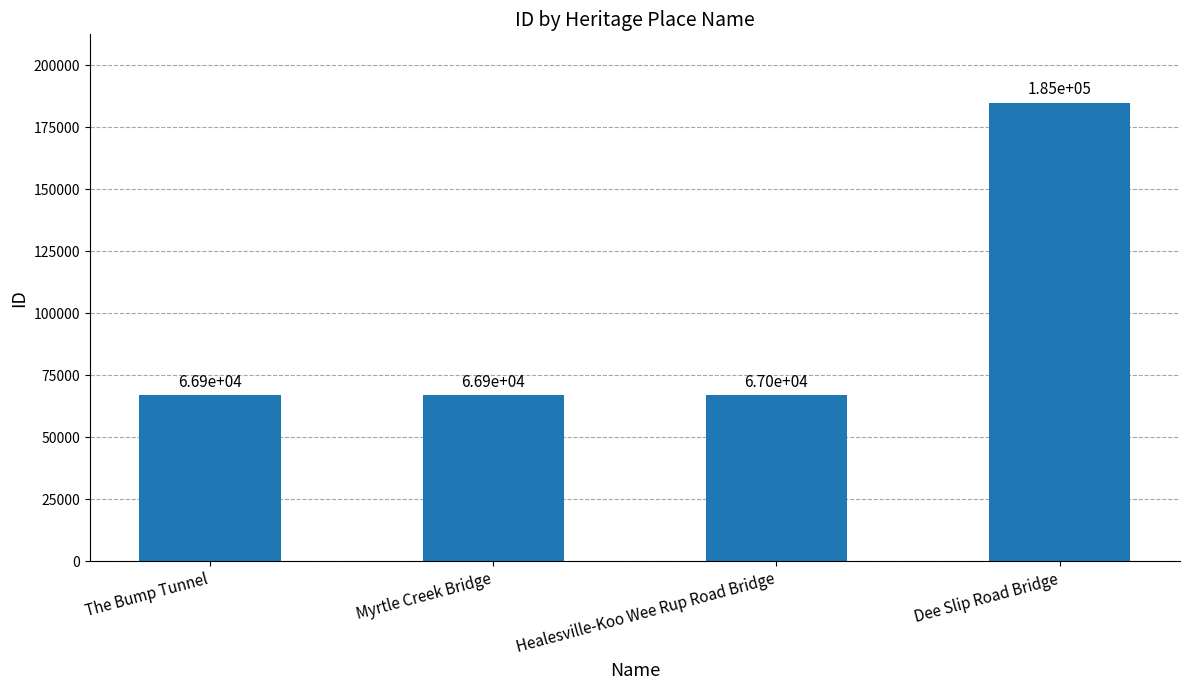

Reading right to left, extract all data points from this chart.

Dee Slip Road Bridge=184809	Healesville-Koo Wee Rup Road Bridge=66954	Myrtle Creek Bridge=66948	The Bump Tunnel=66913